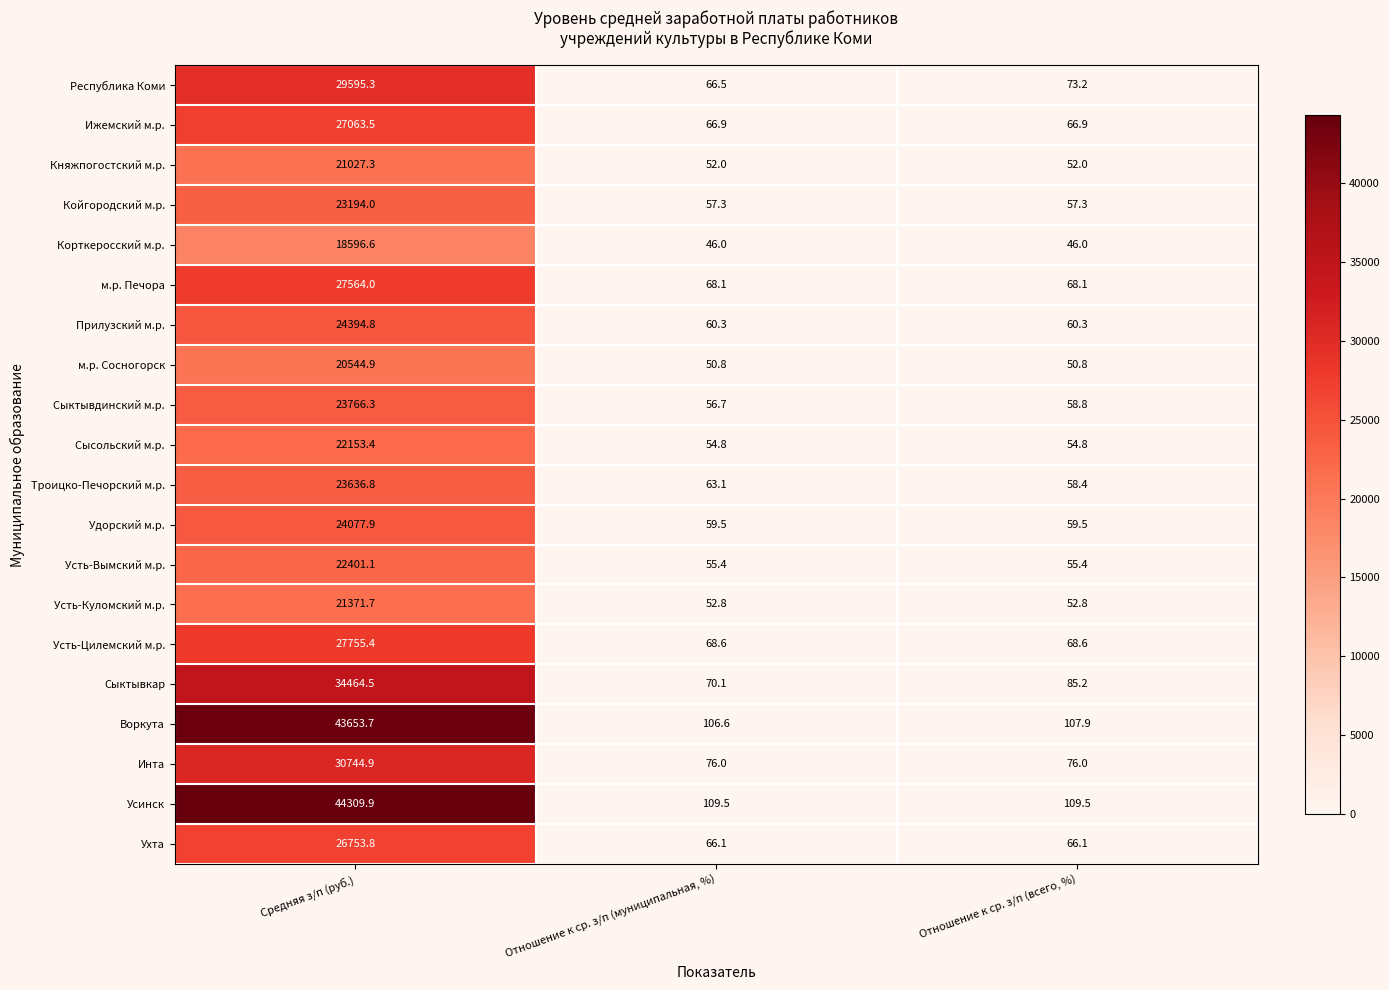

At which category does the chart reach its peak across all series?

Средняя з/п (руб.)